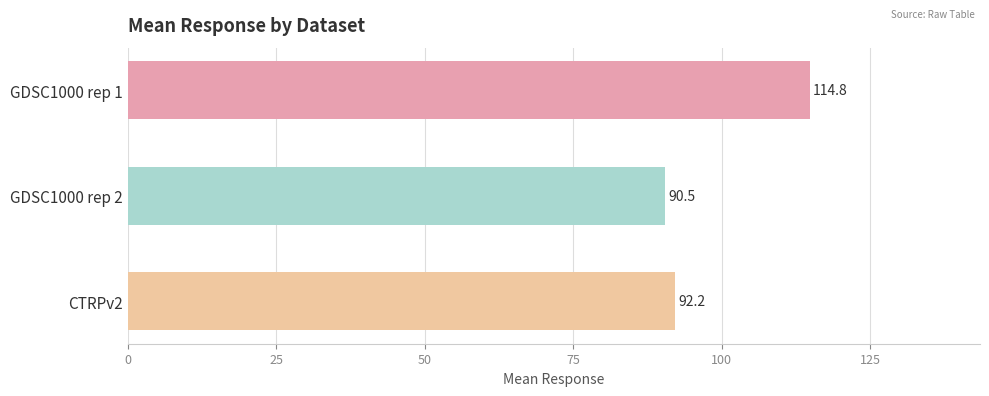

What is the change in value from GDSC1000 rep 1 to GDSC1000 rep 2?

-24.3